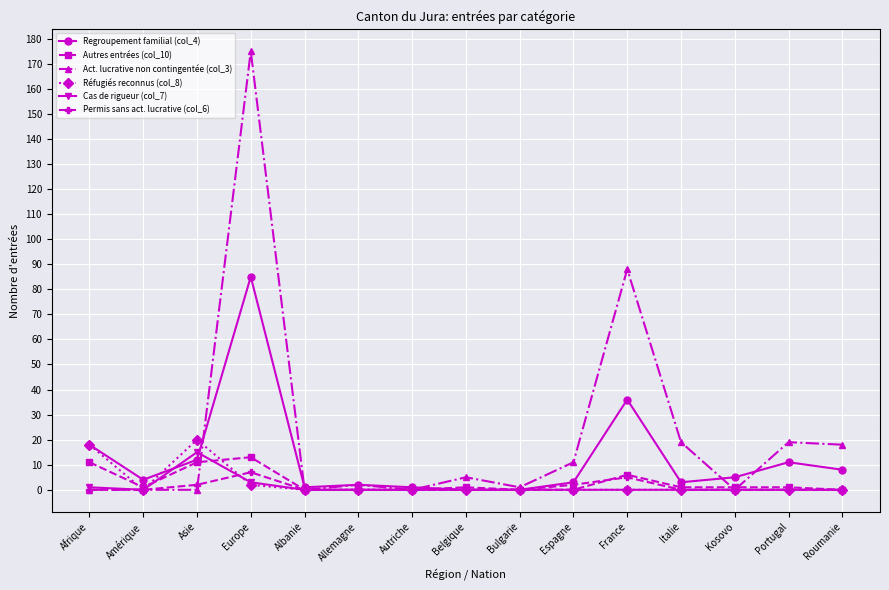

What is the greatest value displayed?

175